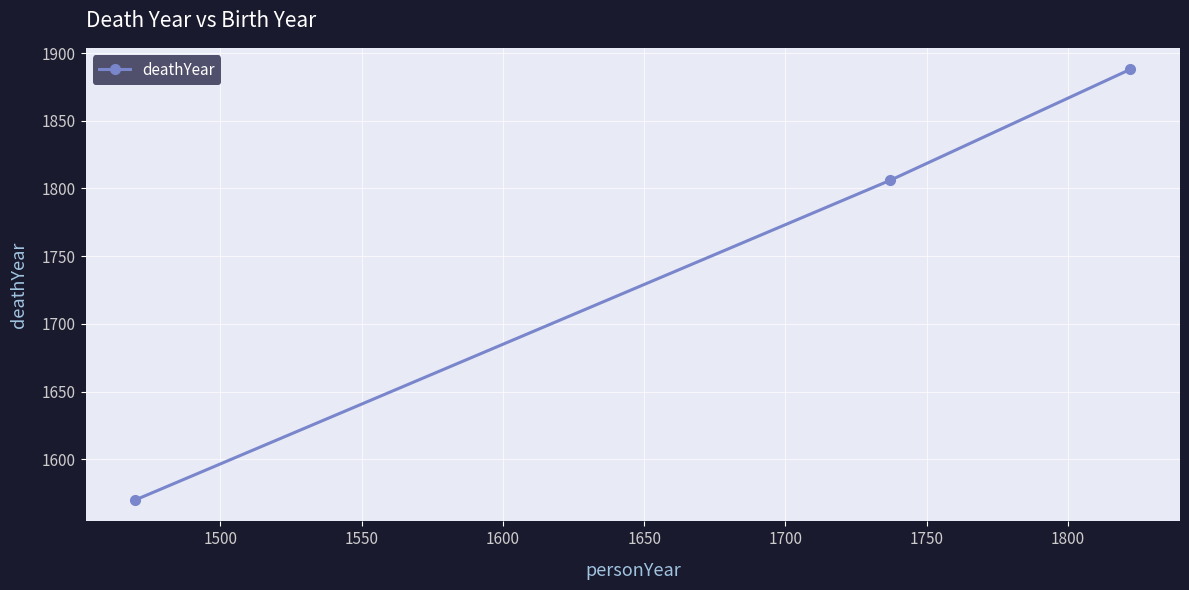

What is the difference between the maximum and minimum values?

318